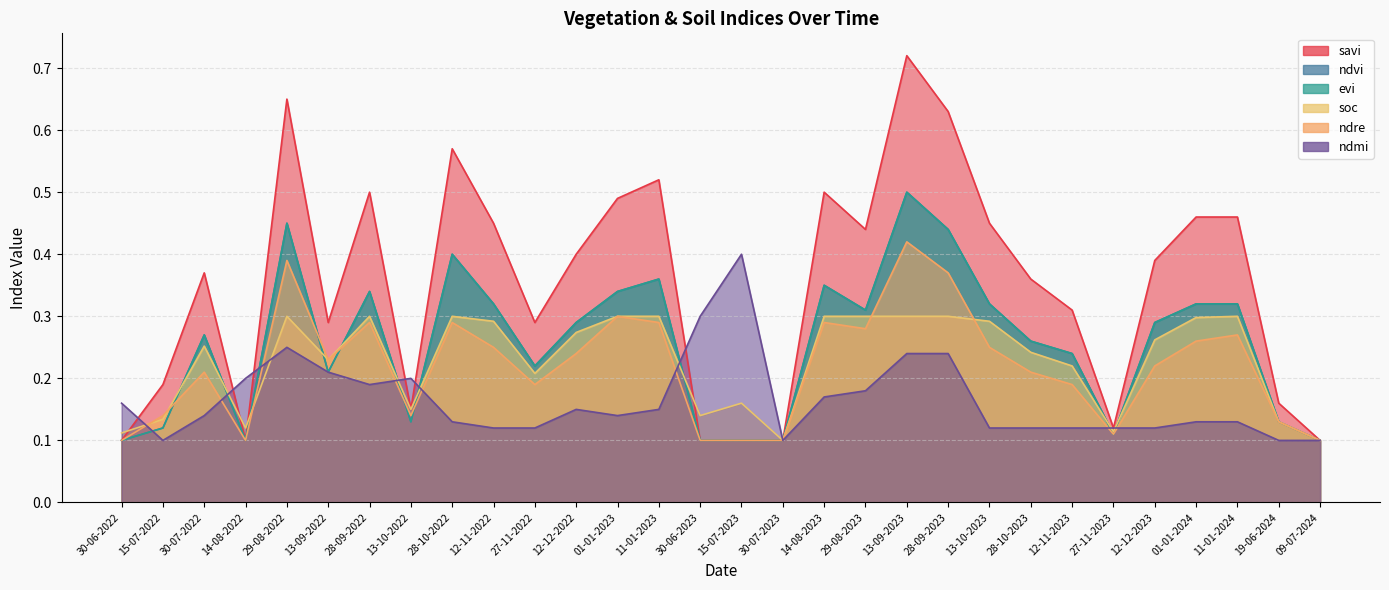

What is the total value across all series at 13-09-2023?

2.7